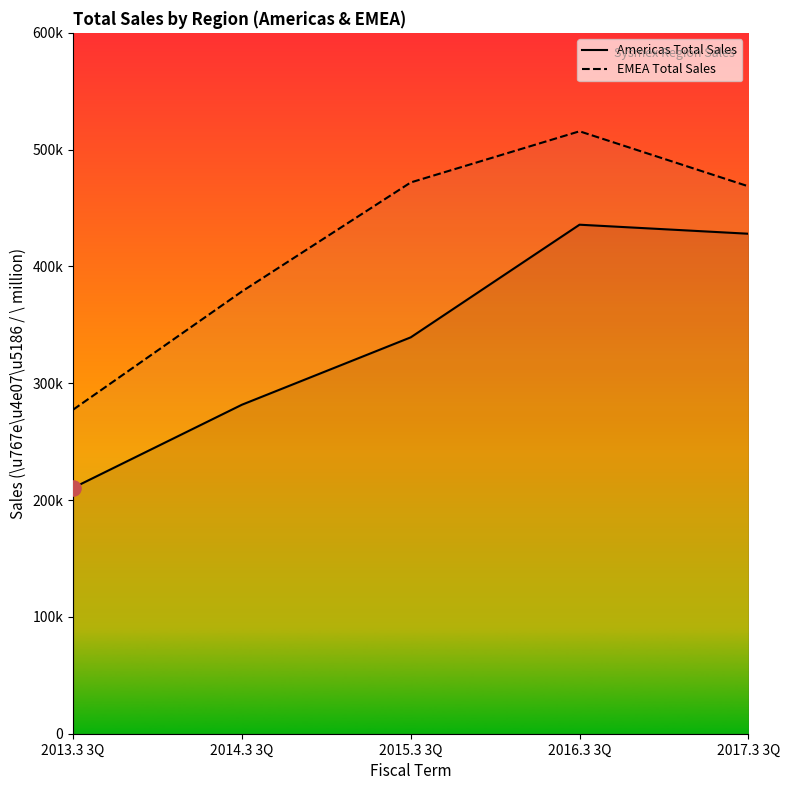

Which series has the largest total across all categories?

EMEA Total Sales